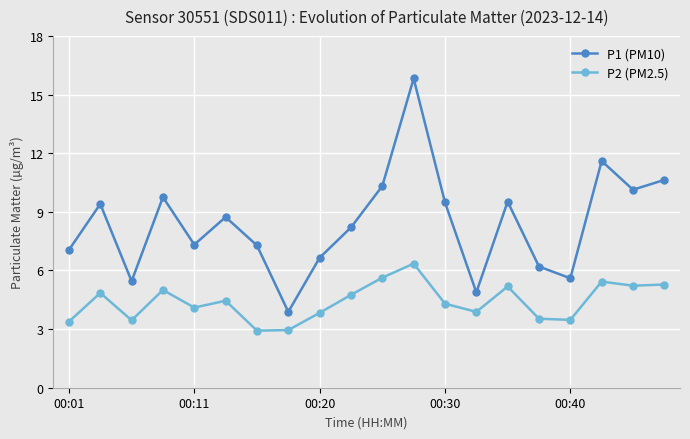

Which series has the largest total across all categories?

P1 (PM10)